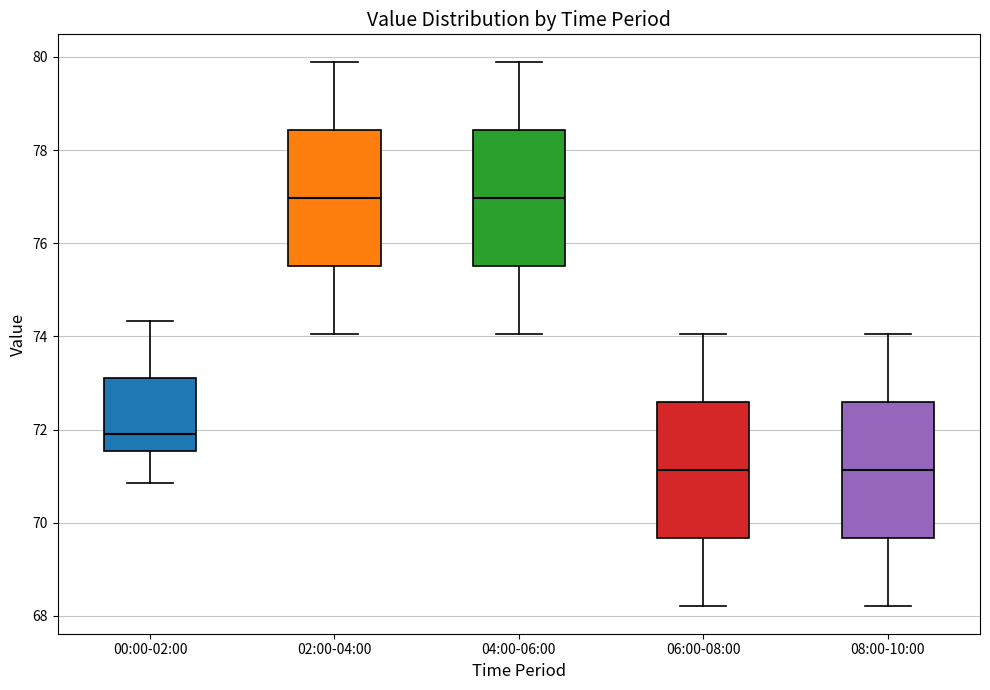

Where does the upper whisker of the box for 00:00-02:00 end on the y-axis? The values are not printed on the chart, so give them approximately, as read against the axis.

74.4